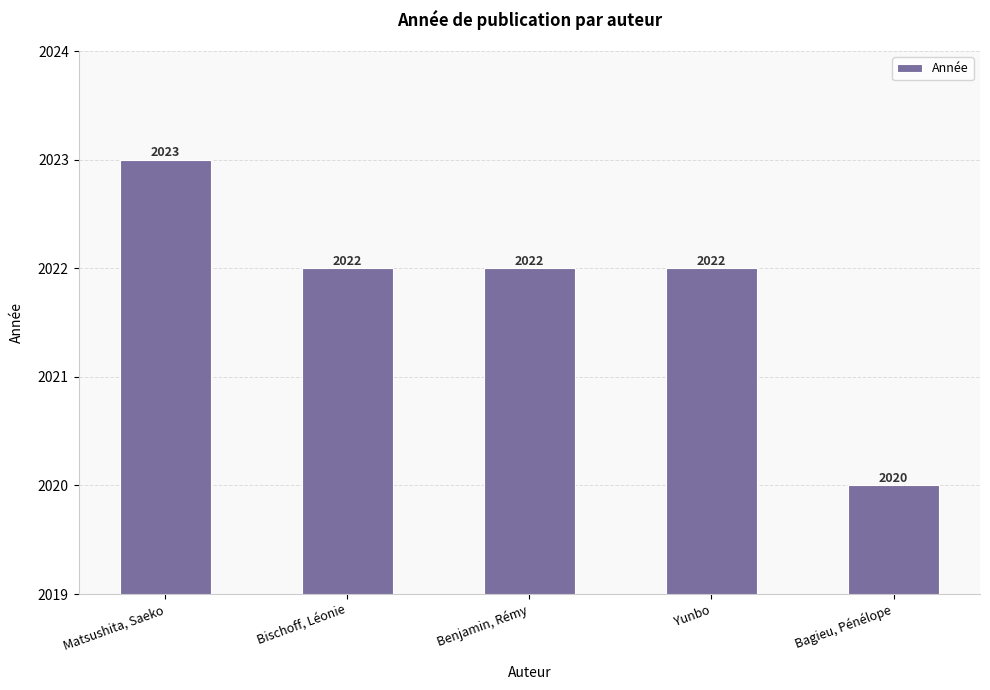

Reading right to left, extract all data points from this chart.

Bagieu, Pénélope=2020	Yunbo=2022	Benjamin, Rémy=2022	Bischoff, Léonie=2022	Matsushita, Saeko=2023